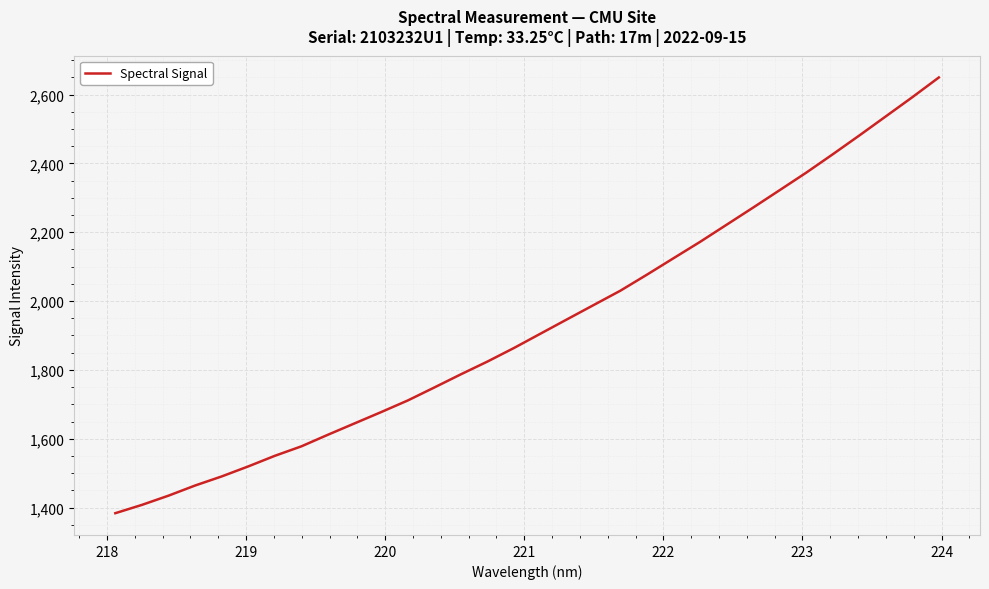

What is the difference between the maximum and minimum values?

1266.0